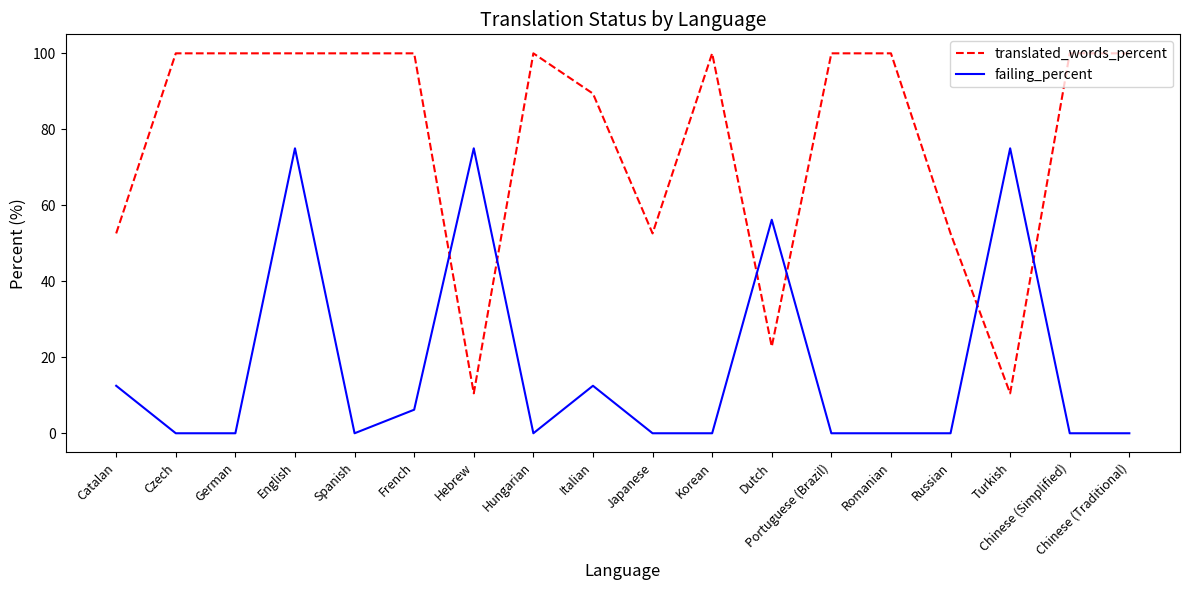

What position from the left is Portuguese (Brazil)?

13